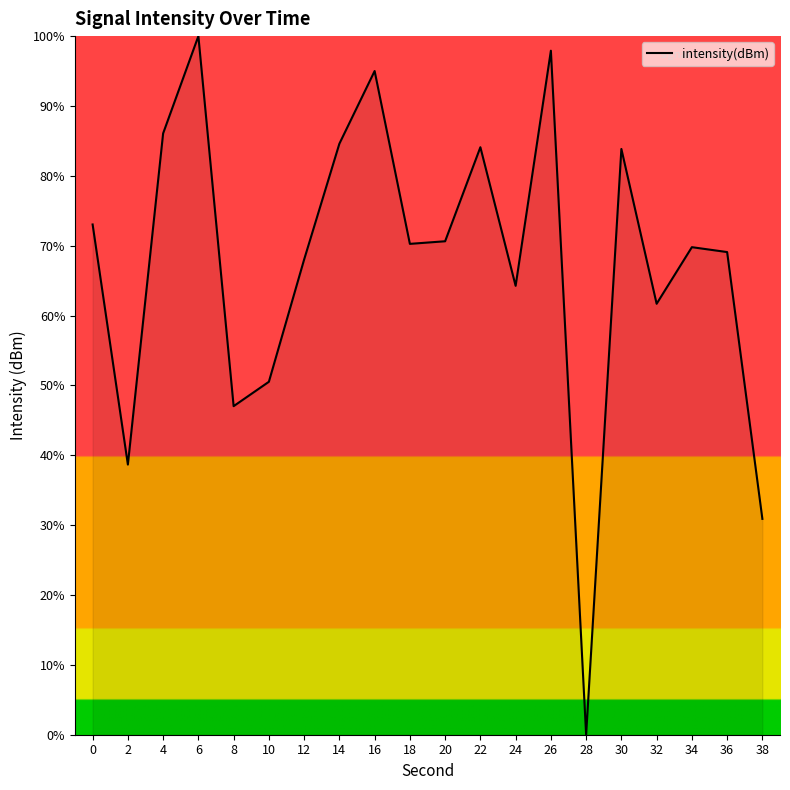

Where is the data nearest to the value 50?

10